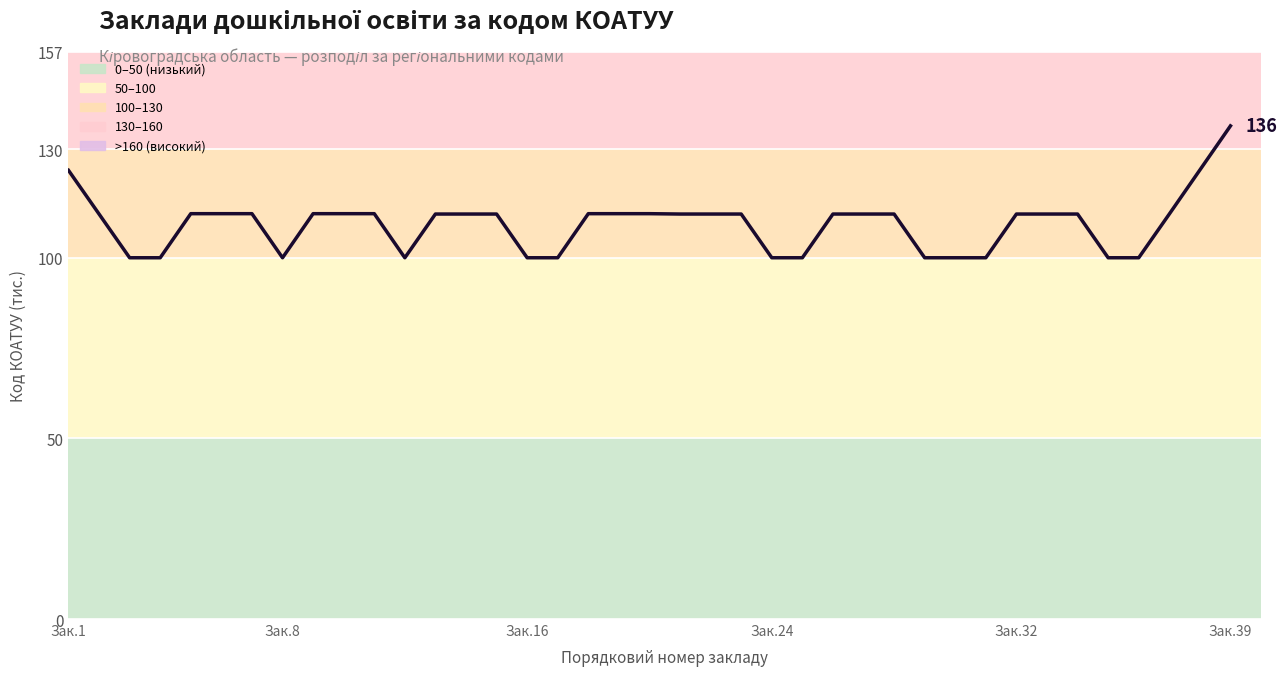

What is the minimum value shown in the chart?

100.0